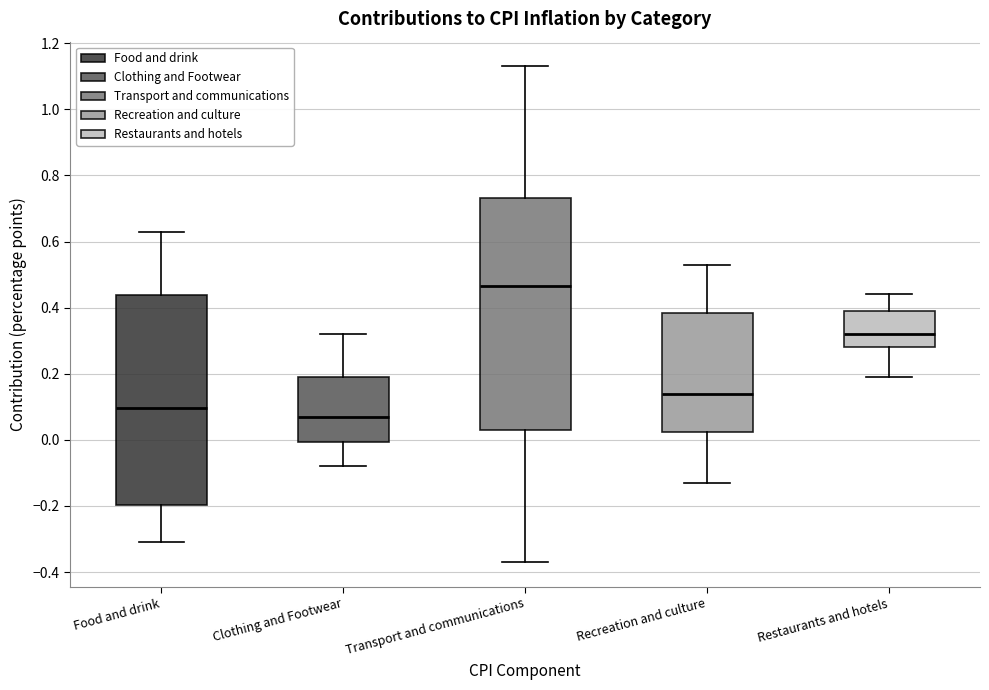

Which box has the lowest median line?

Clothing and Footwear